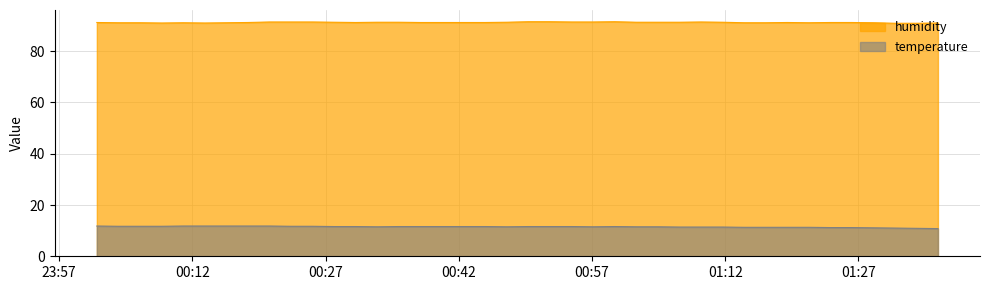

What position from the left is 2023-10-31T01:16:33?

32